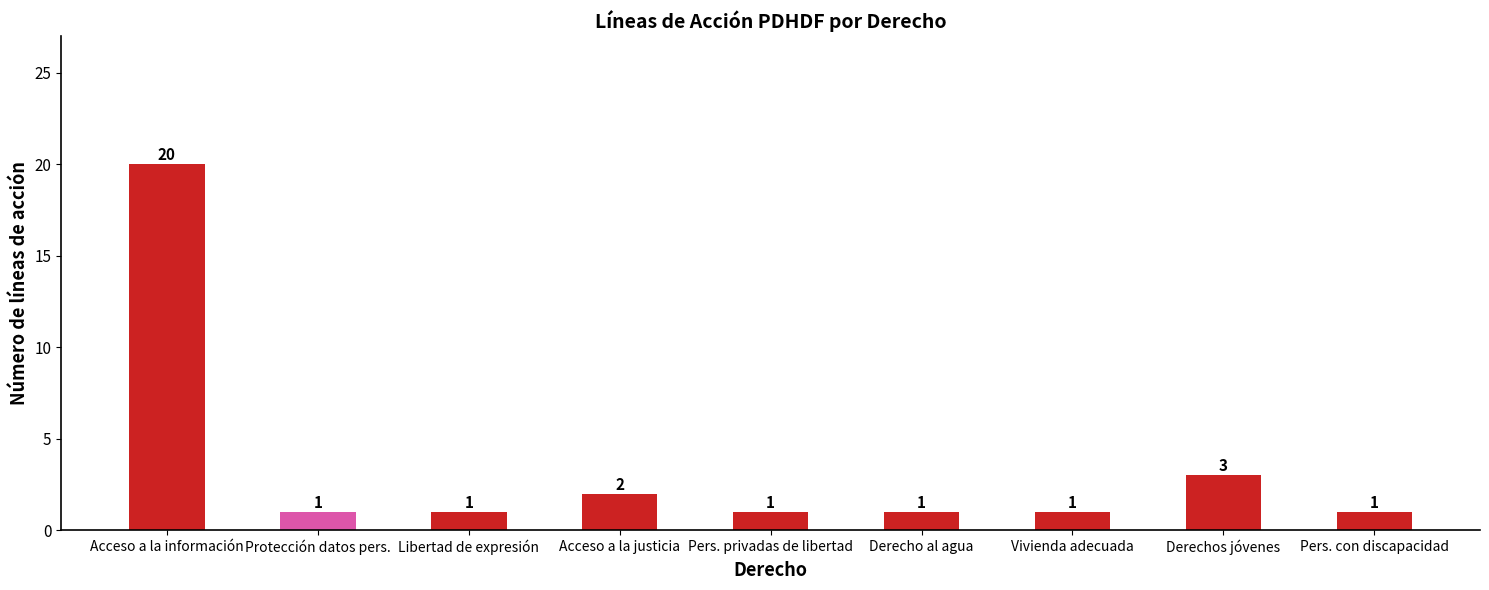

Reading left to right, what are all the values shown in this chart?

20	1	1	2	1	1	1	3	1